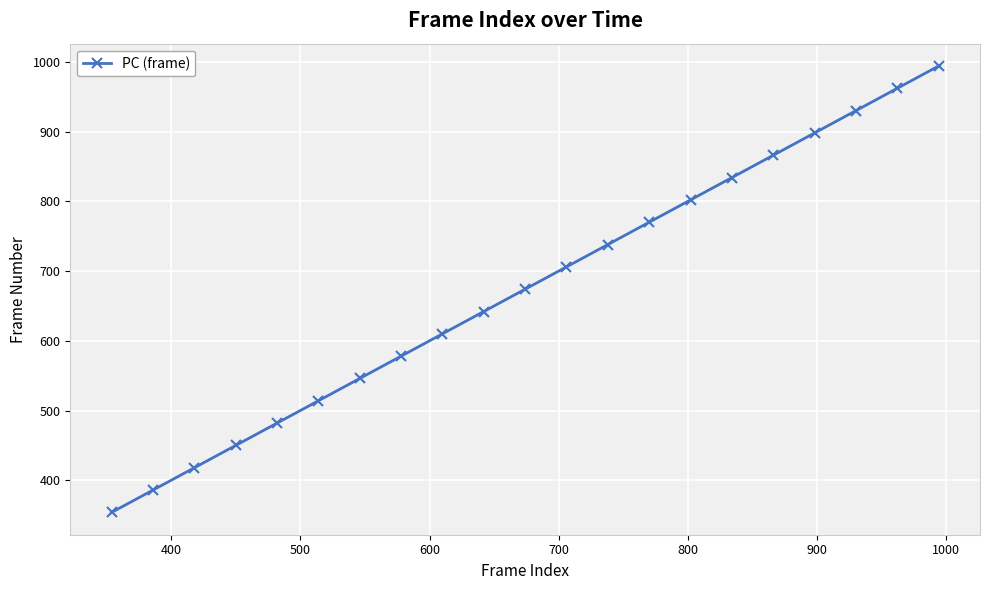

What is the value of the 4th point from the left?

450